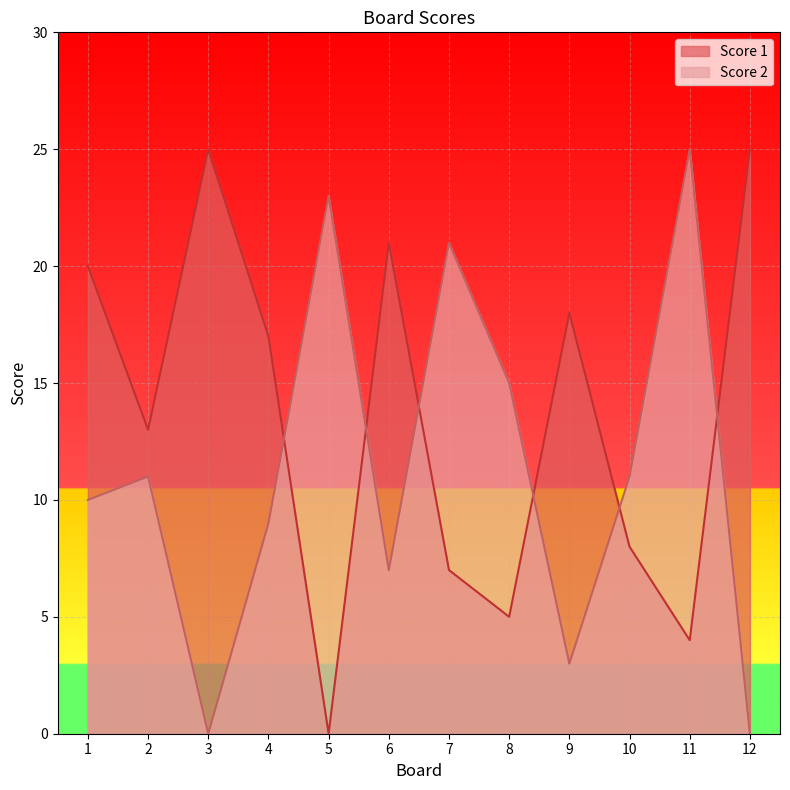

Which series has the widest spread of values?

Score 1